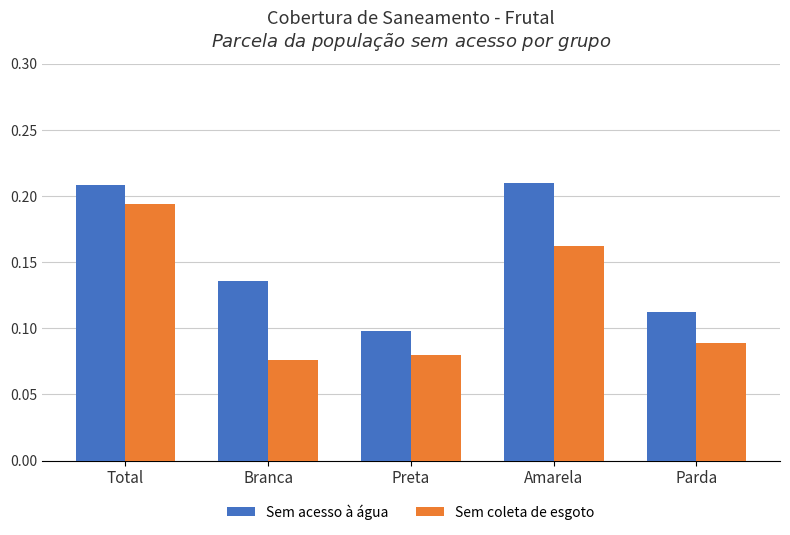

List the series in order of their peak value, lowest first.

Sem coleta de esgoto, Sem acesso à água